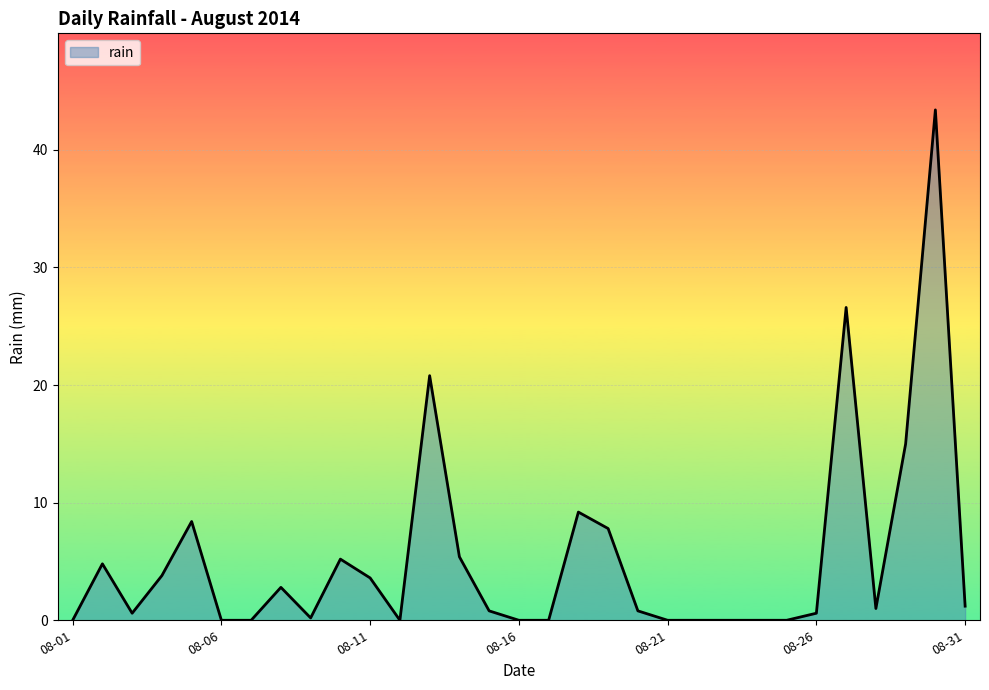

What is the greatest value displayed?

43.4